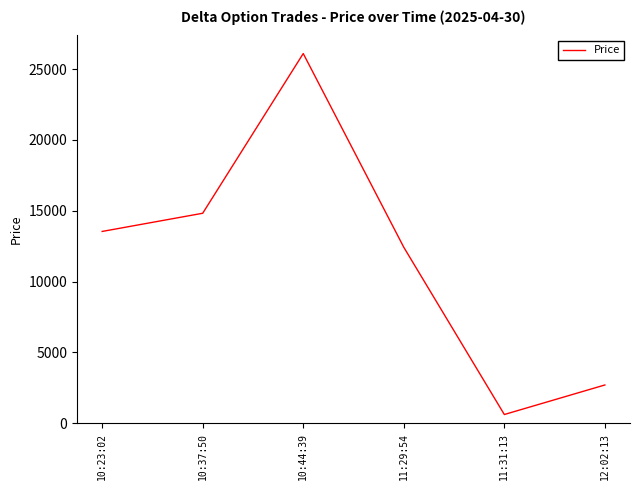

Reading left to right, transcribe all the data shown in this chart.

10:23:02=13542	10:37:50=14826	10:44:39=26100	11:29:54=12425	11:31:13=619	12:02:13=2704